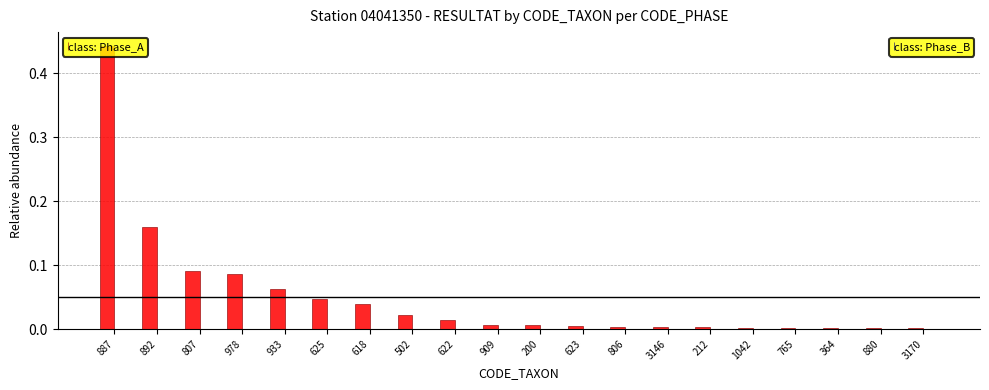

True or false: the data shows 0.0 at 1042.

True